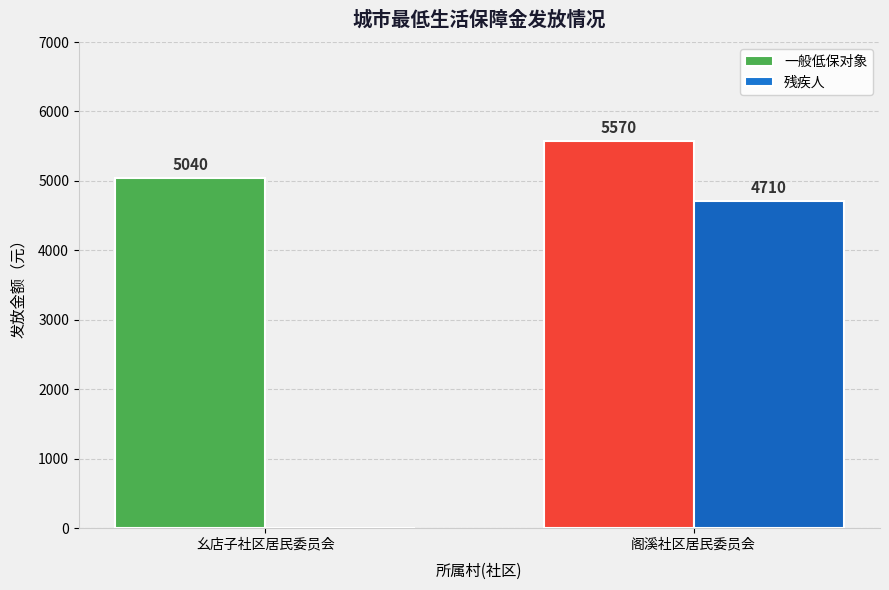

Are the bars horizontal?

No